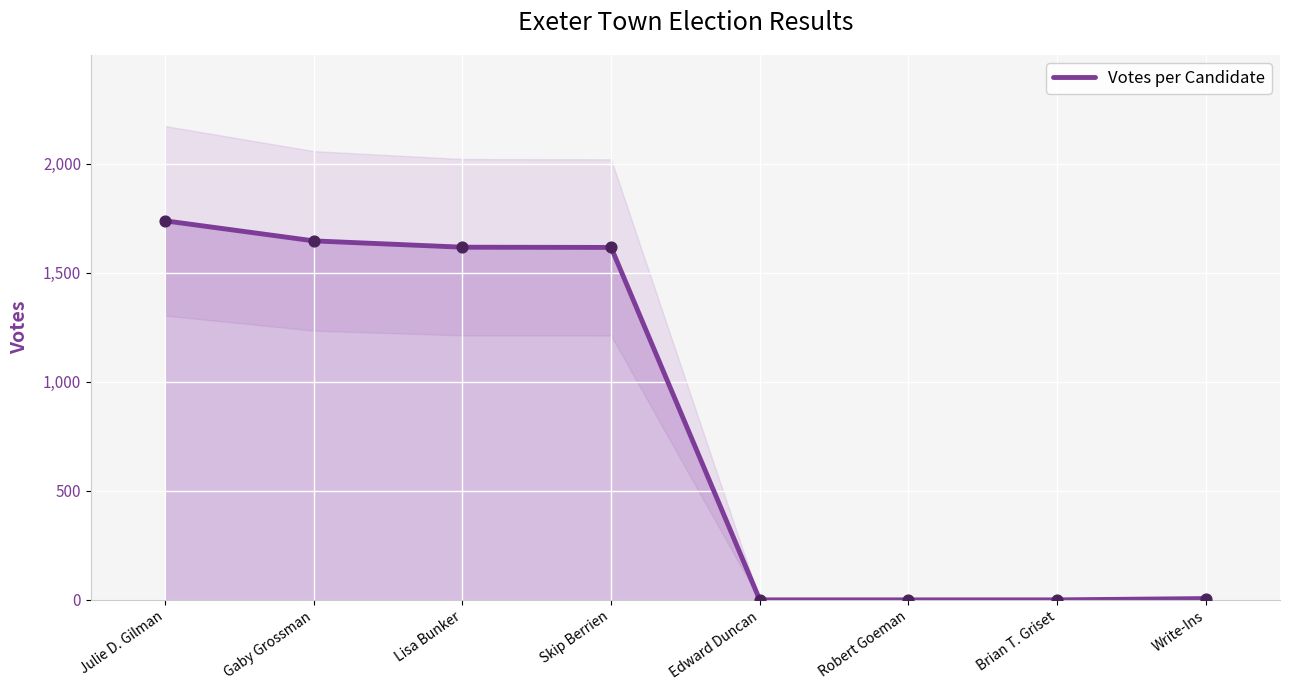

What is the change in value from Julie D. Gilman to Brian T. Griset?

-1739